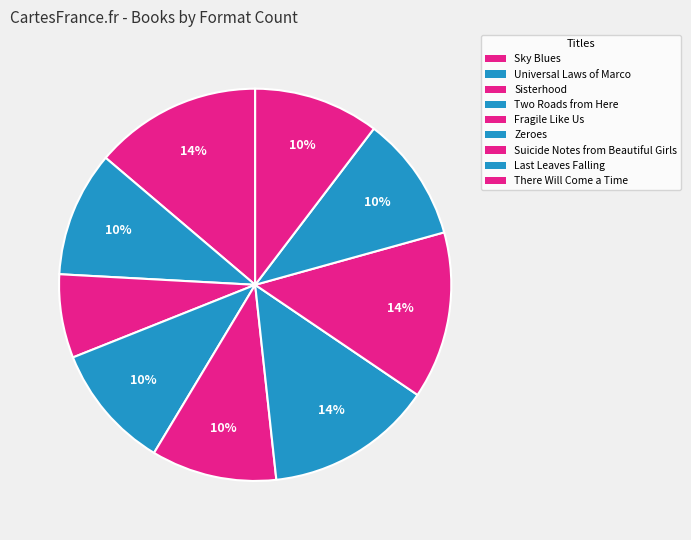

How many slices are in this pie chart?

9